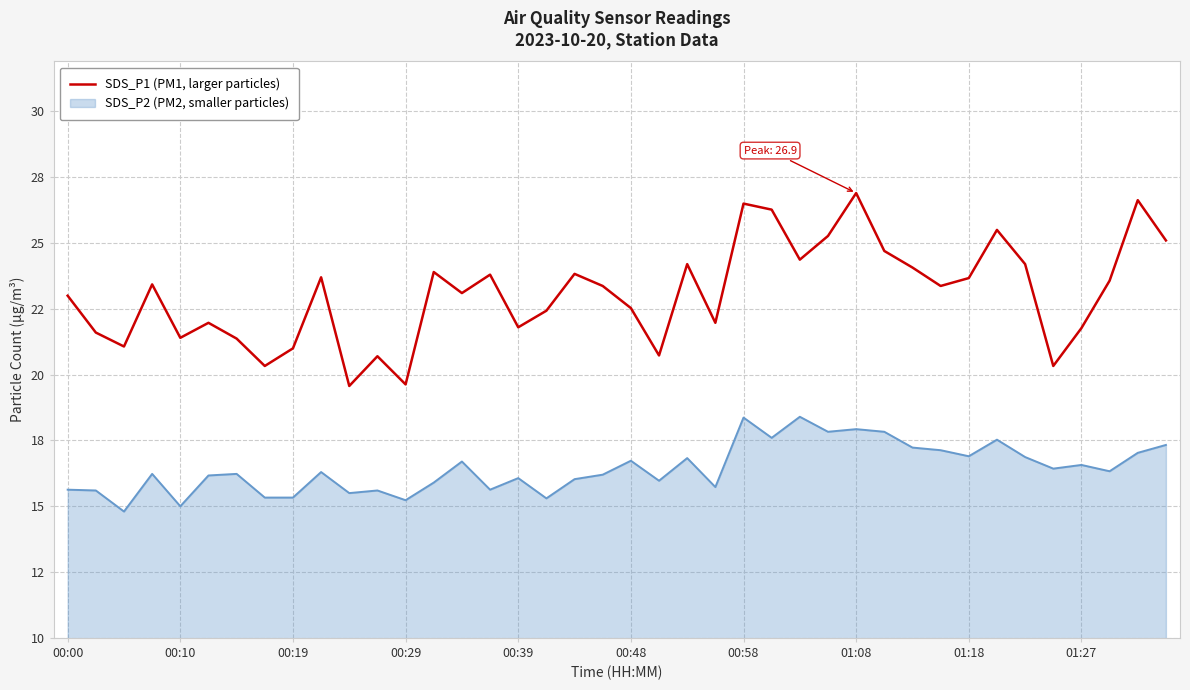

Is this an area chart (filled region under the line)?

Yes